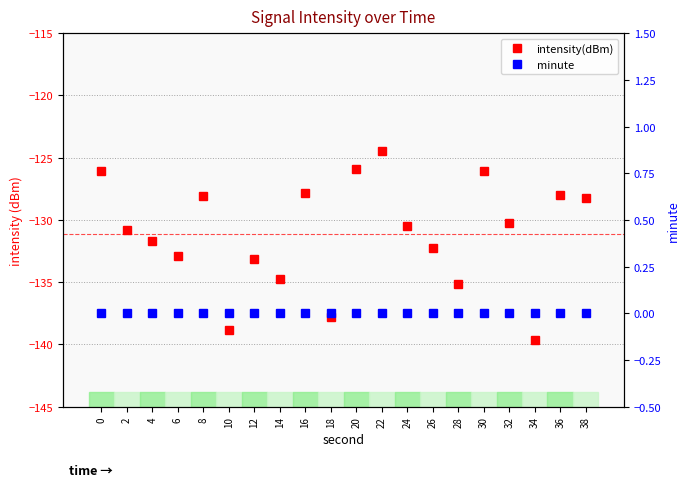

What is the total value across all series at 0?

-126.0